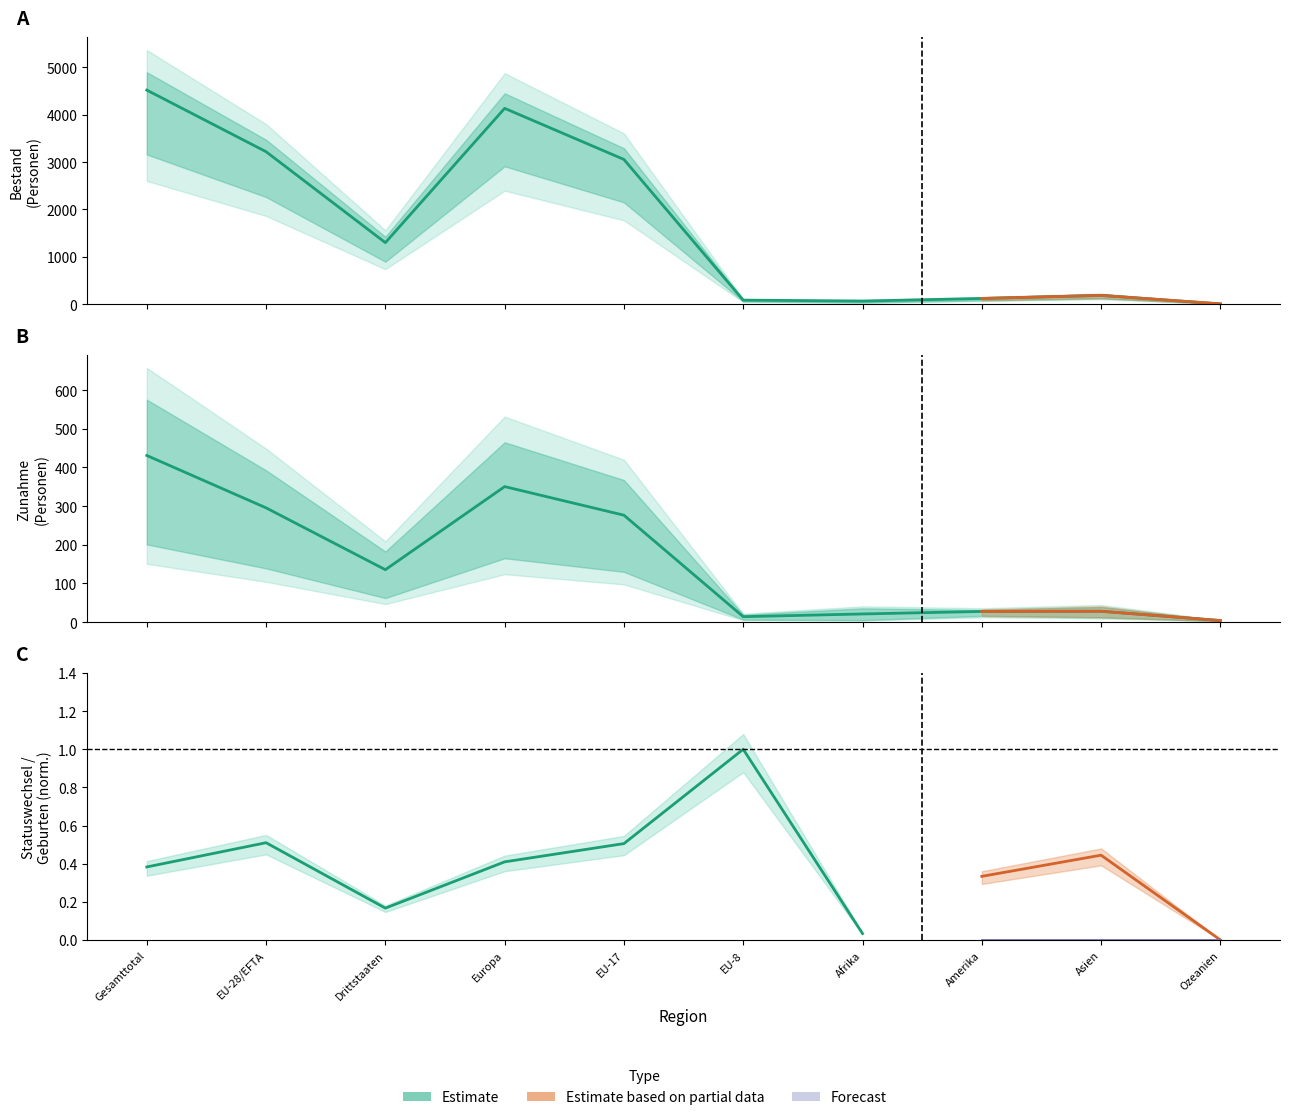

Which label corresponds to the smallest value in the chart?

Ozeanien